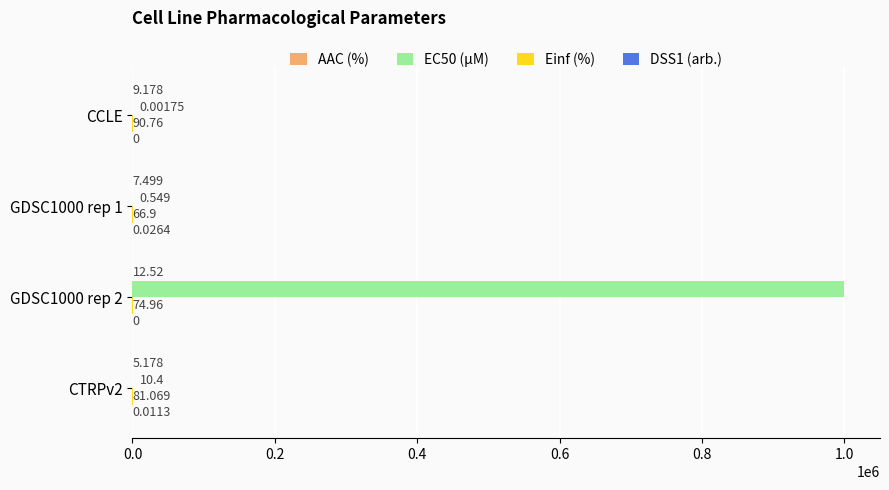

Count the DSS1 (arb.) values in the range 0 to 1.

4